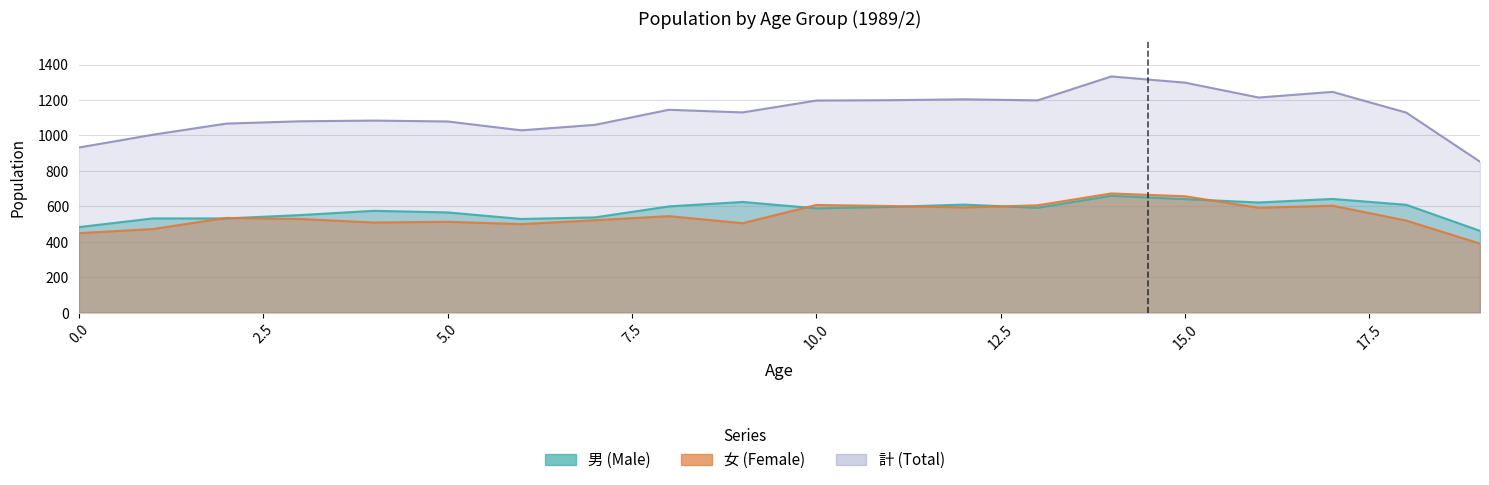

How many lines are shown in the chart?

3